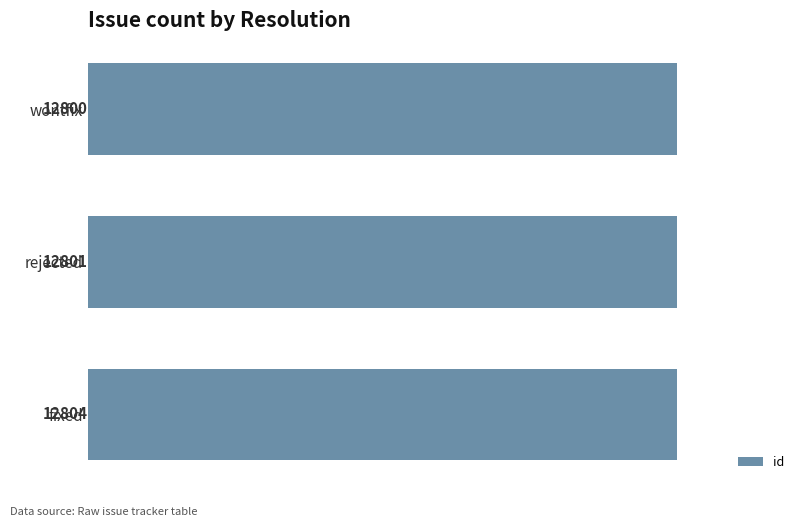

What is the maximum value shown in the chart?

12804